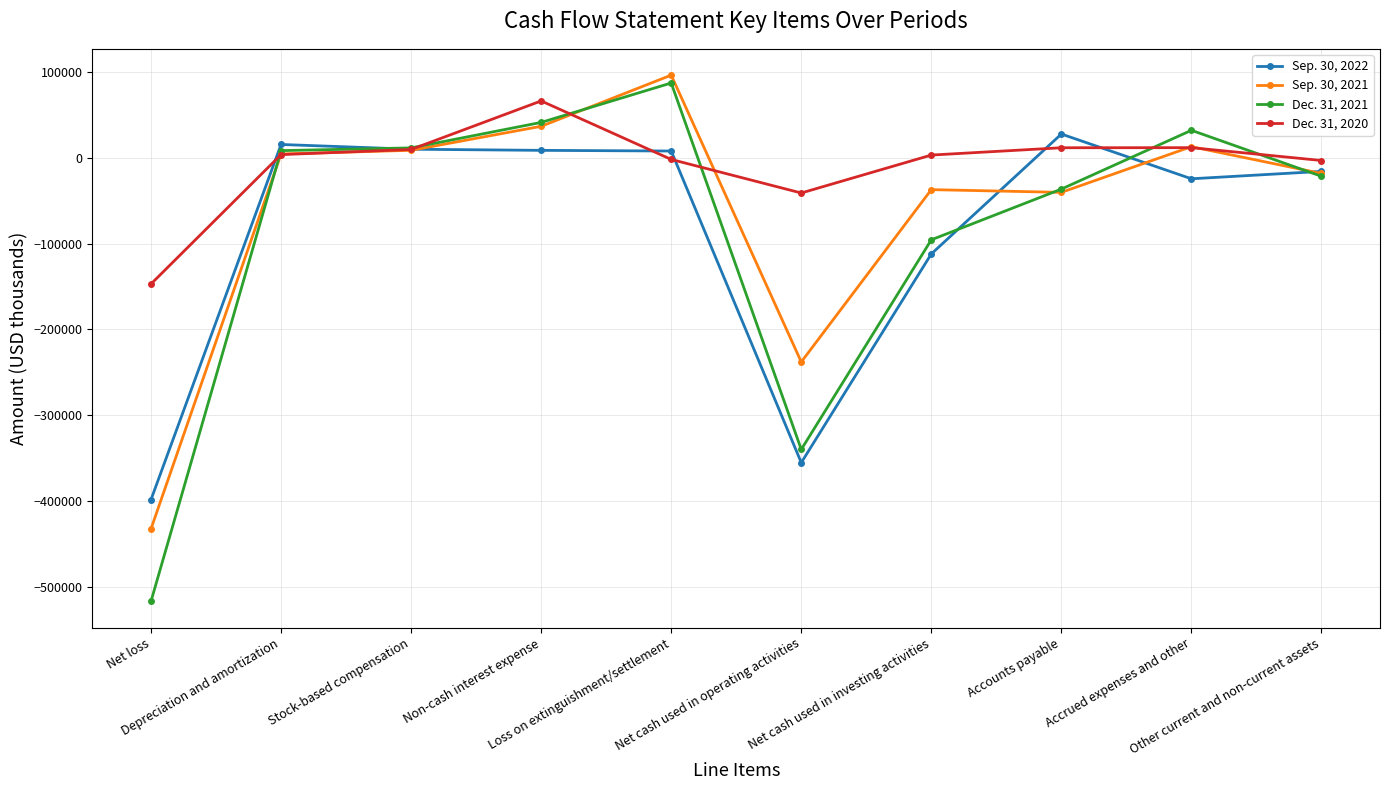

Which series has the largest range (max minus min)?

Dec. 31, 2021